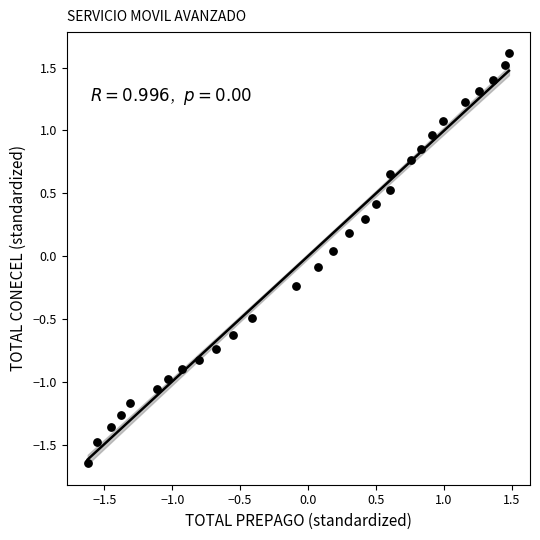

What is the range of X values (max minus min)?

3.1